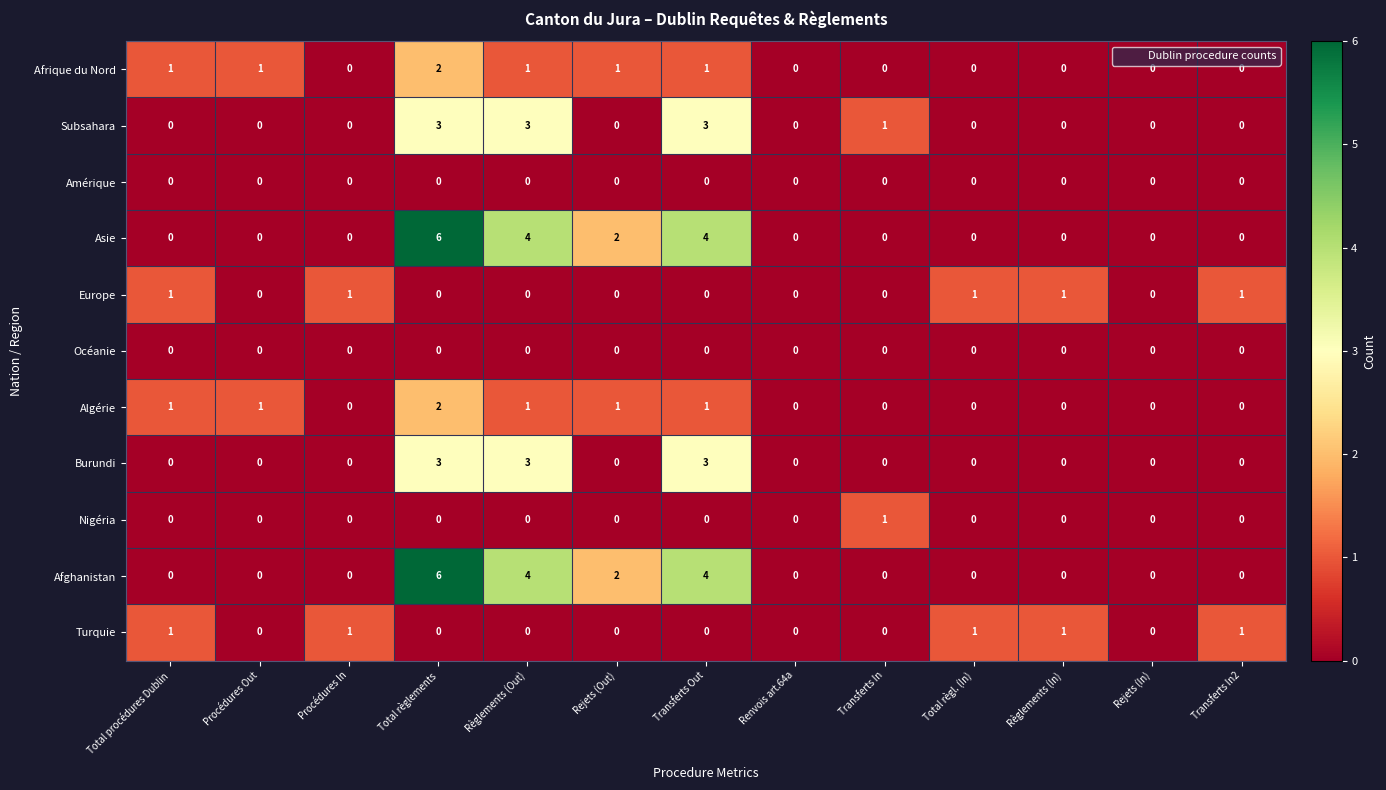

What is the maximum value shown in the chart?

6